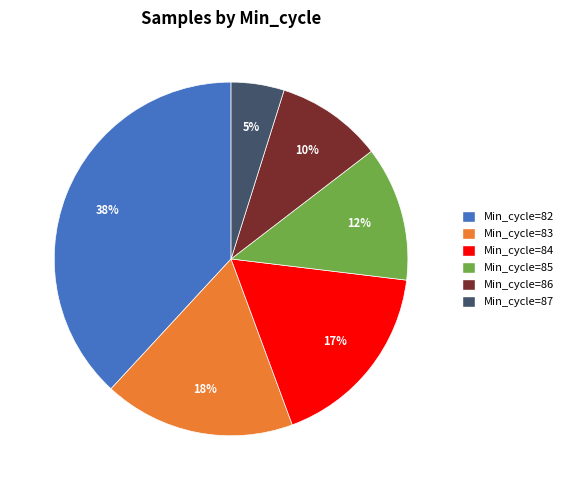

True or false: Min_cycle=82 accounts for 38% of the total.

True